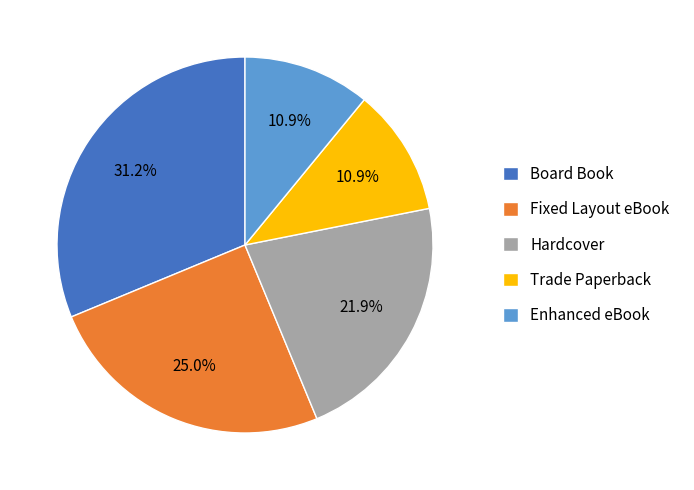

What is the largest slice in the pie chart?

Board Book